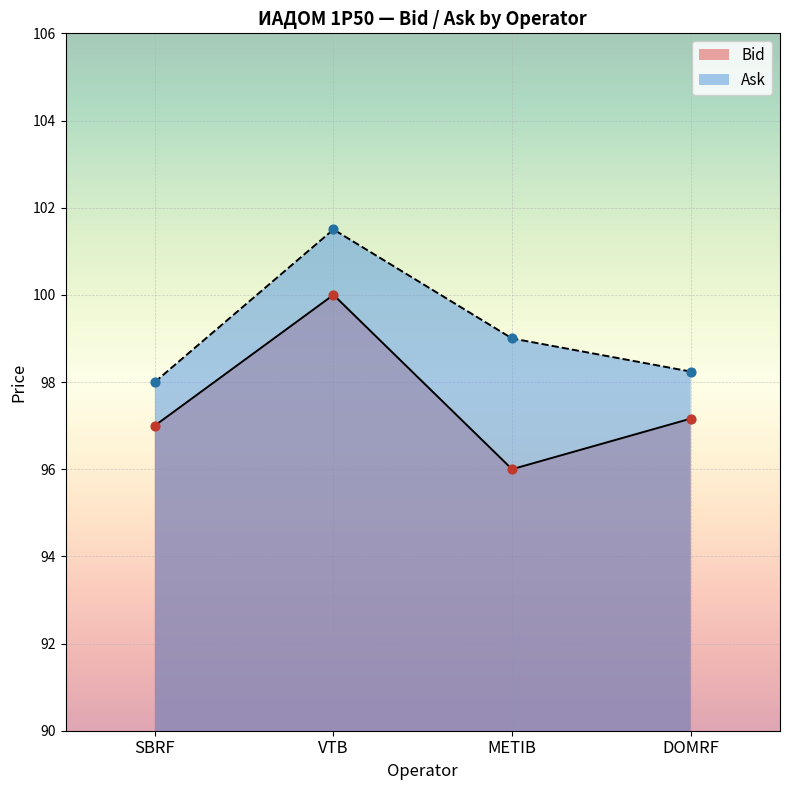

What is the total value across all series at SBRF?

195.0